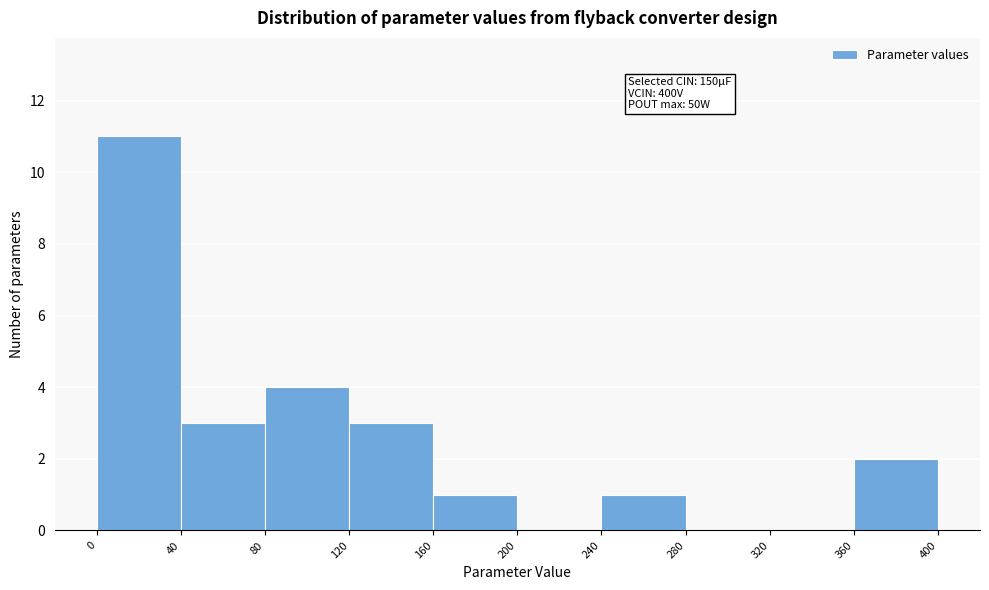

Which range on the x-axis has the tallest bar?

0 to 40